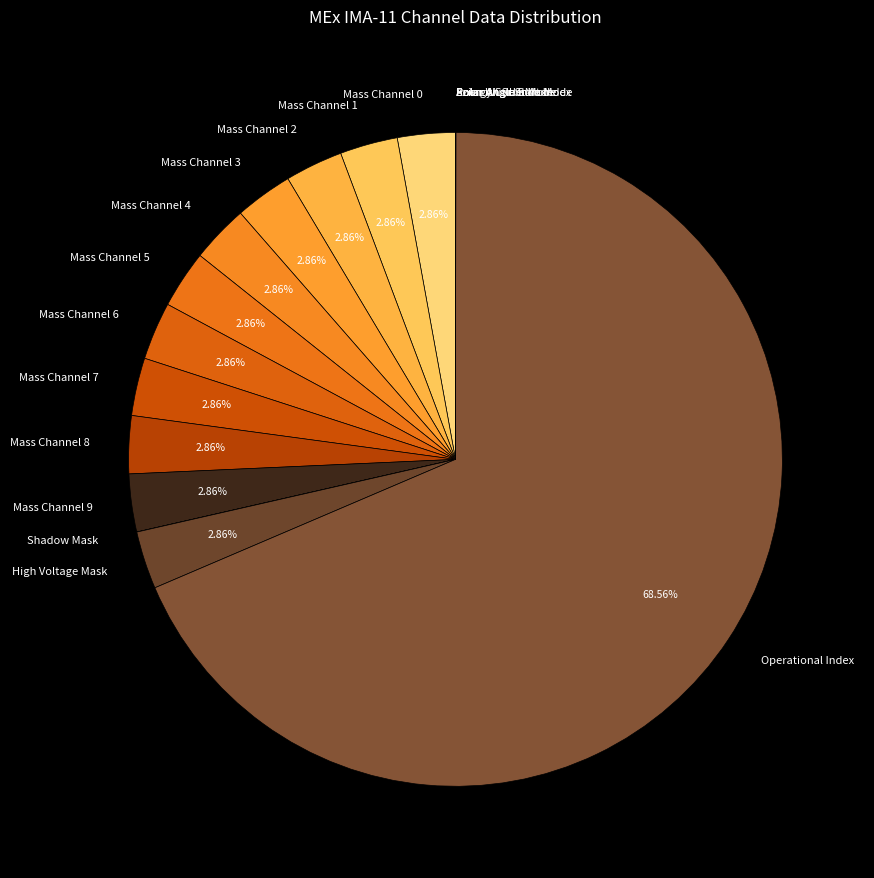

Which category has the biggest portion of the pie?

Operational Index